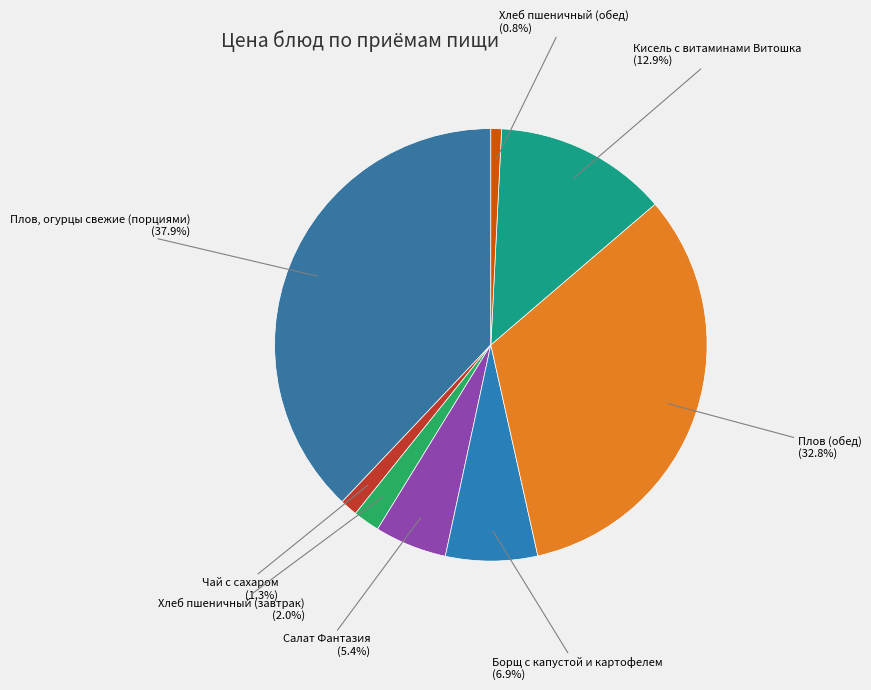

How many segments does this pie chart have?

8